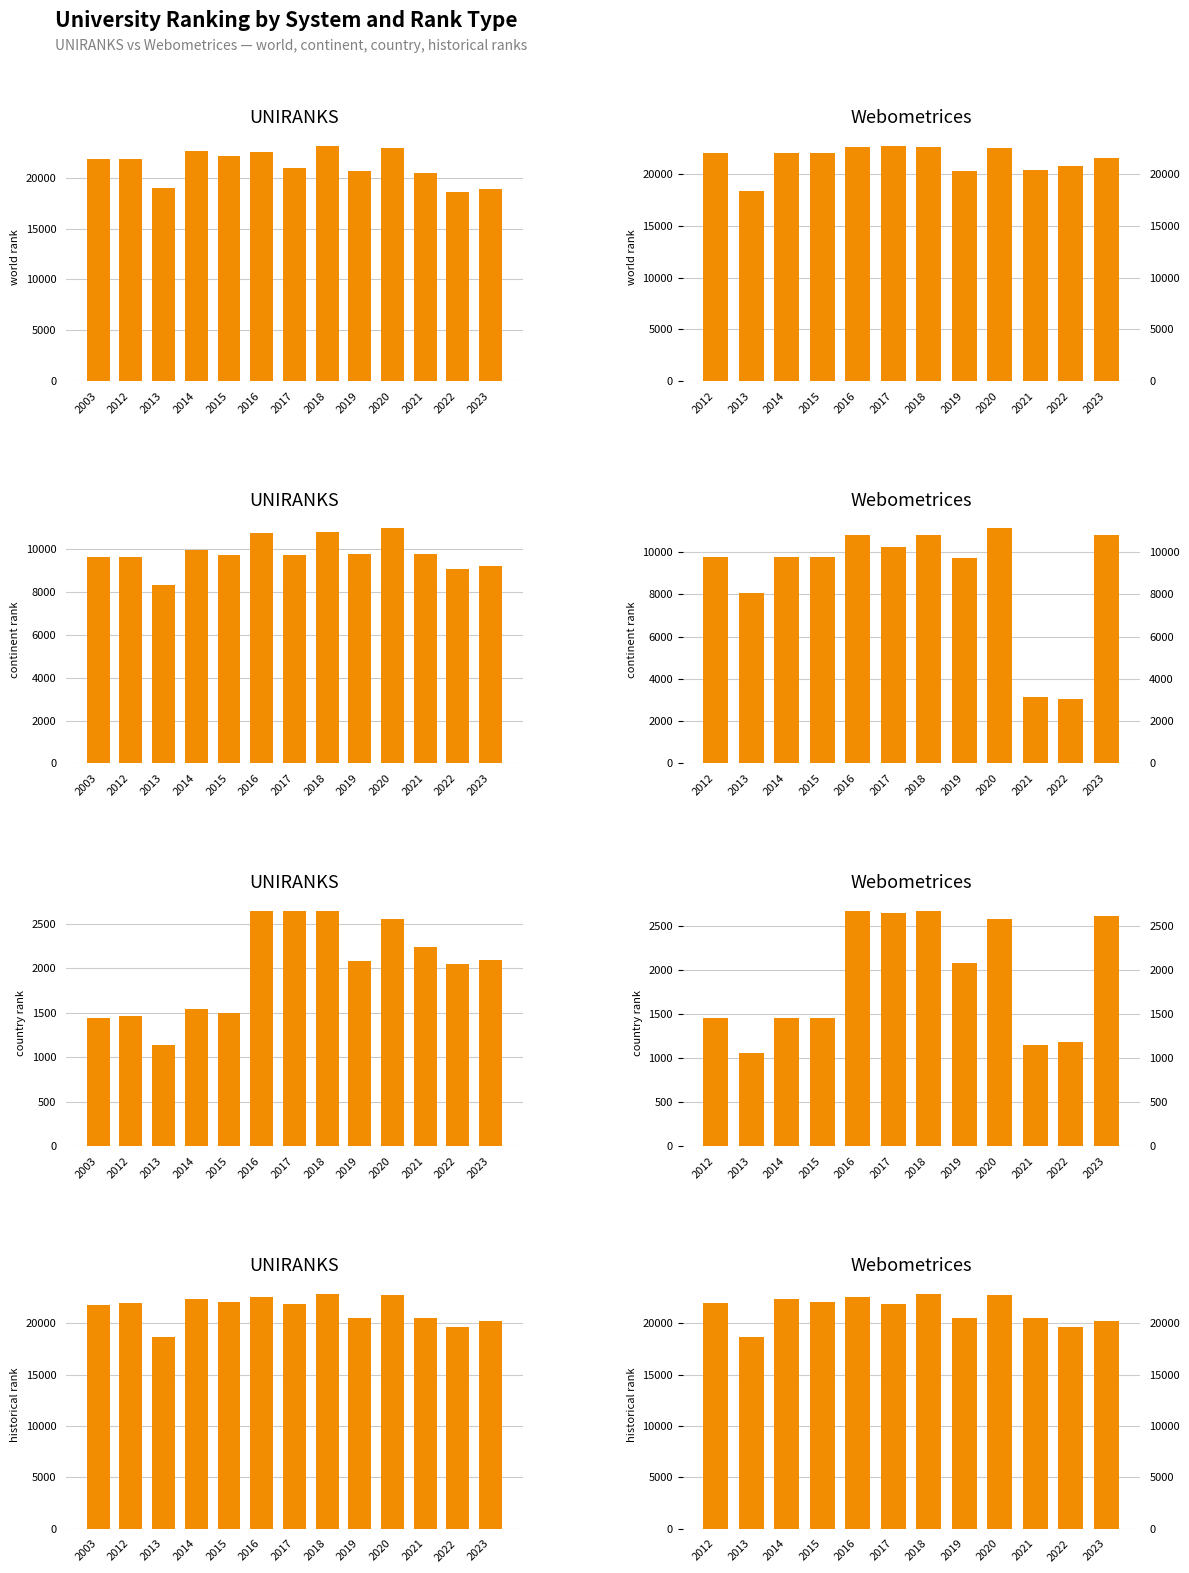

What is the value of the world rank bar at the 10th from the left?

20458.0